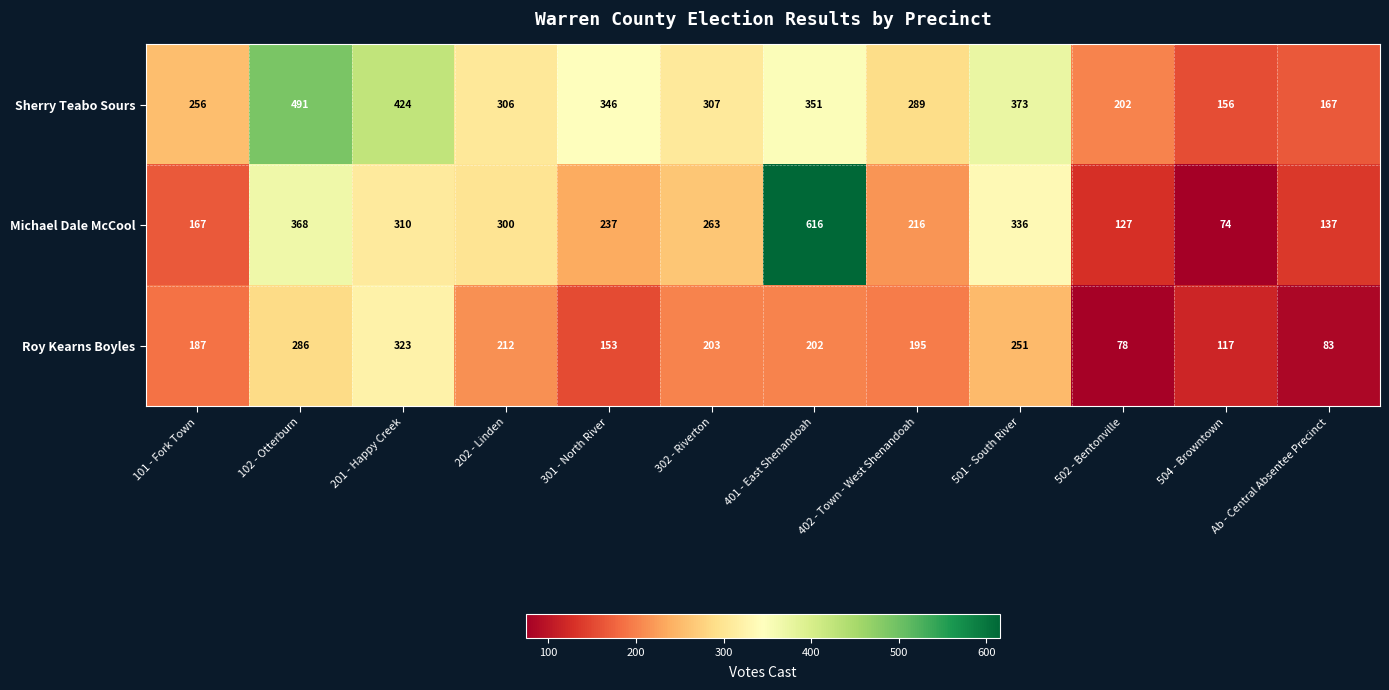

Rank the series by their maximum value, from lowest to highest.

Roy Kearns Boyles, Sherry Teabo Sours, Michael Dale McCool